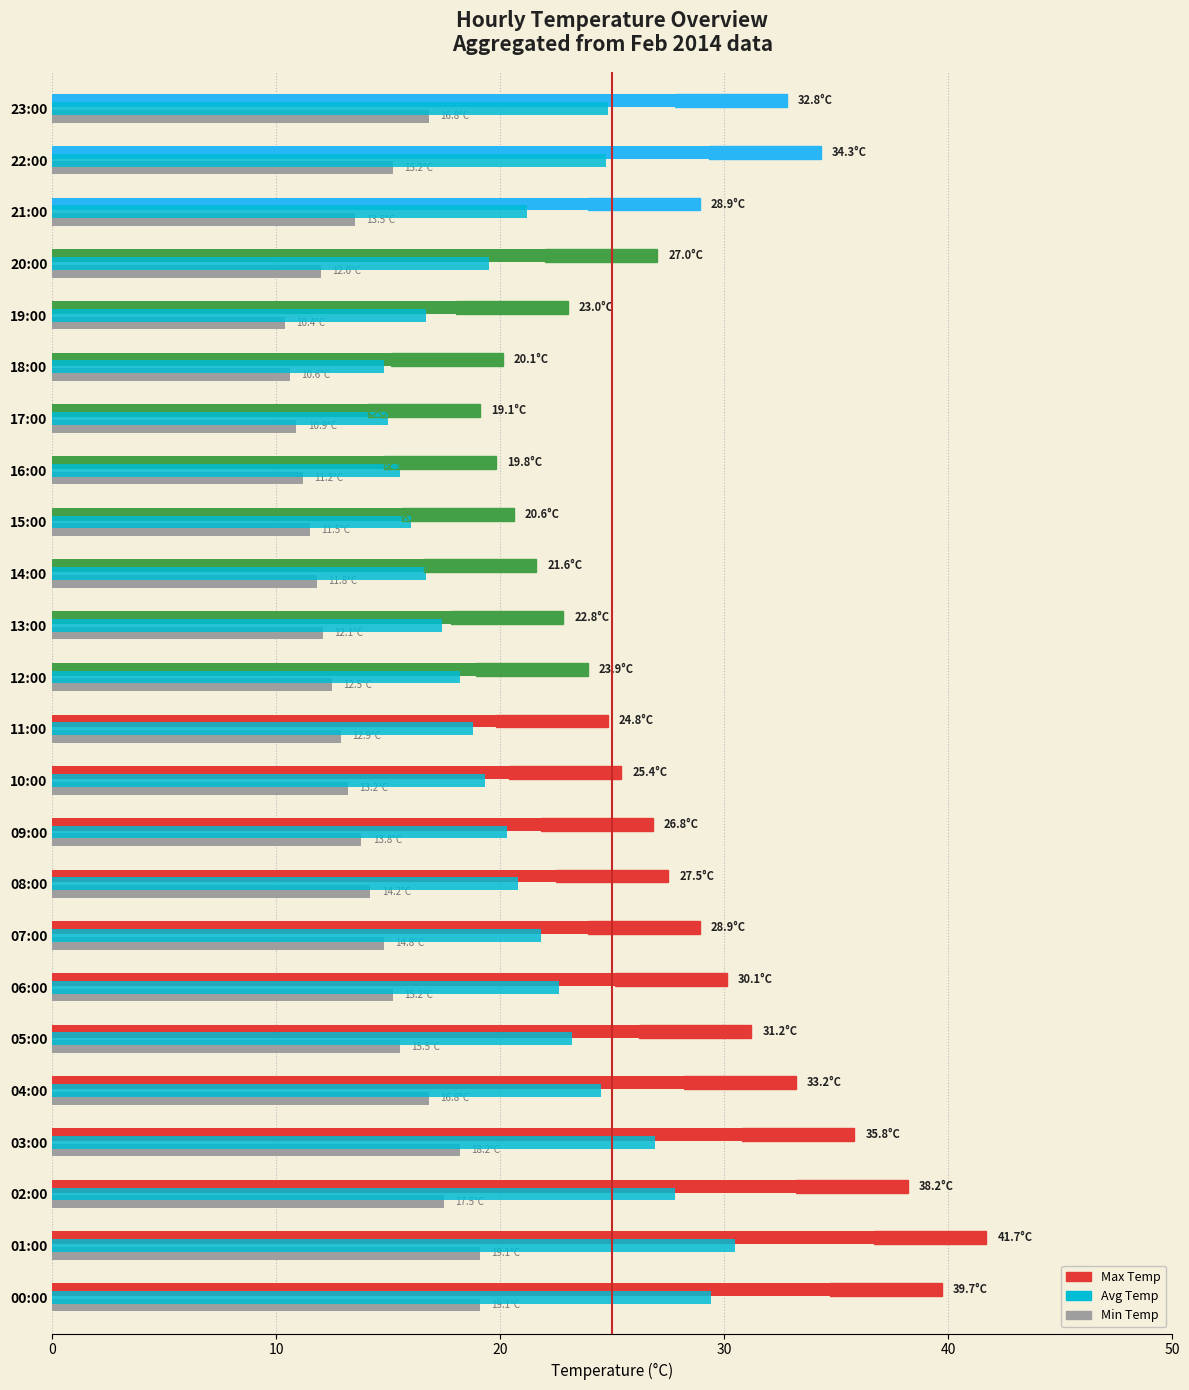

What is the maximum value shown in the chart?

41.7